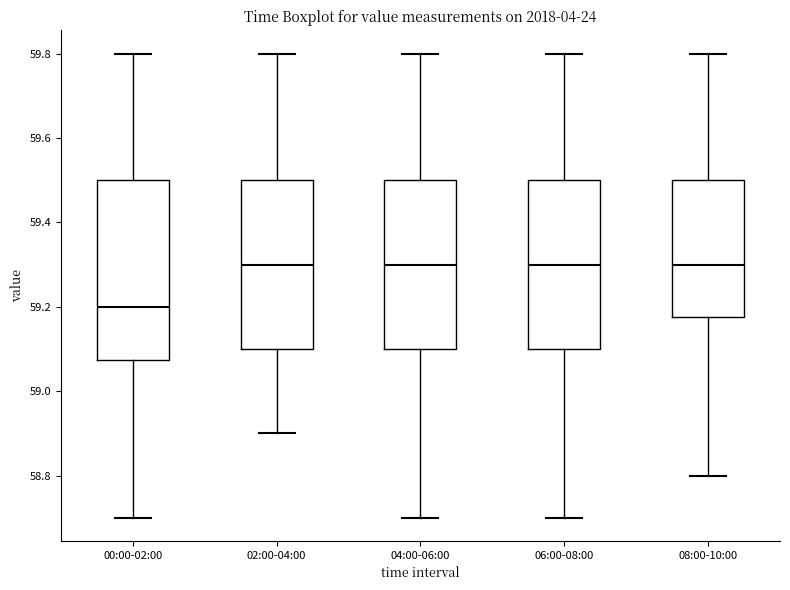

Comparing the boxes themselves (not the whiskers), which one is the tallest?

00:00-02:00